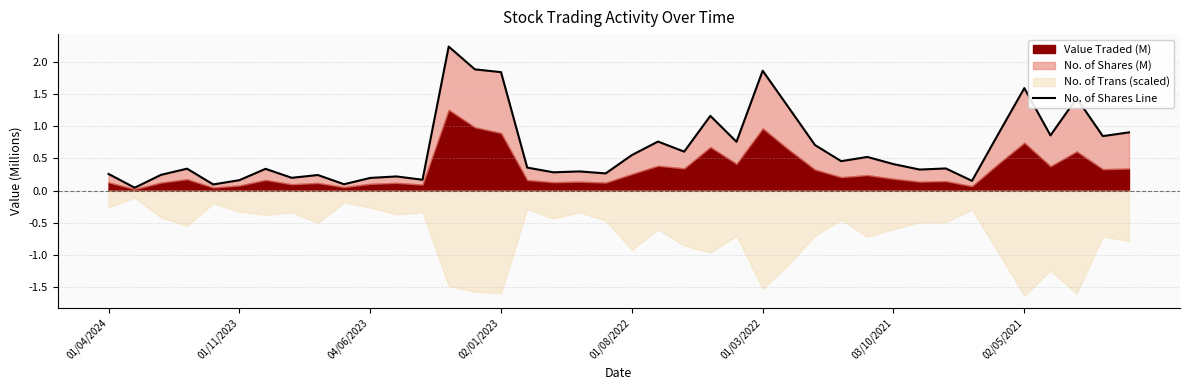

The value at 22 is 0.3. True or false?

False